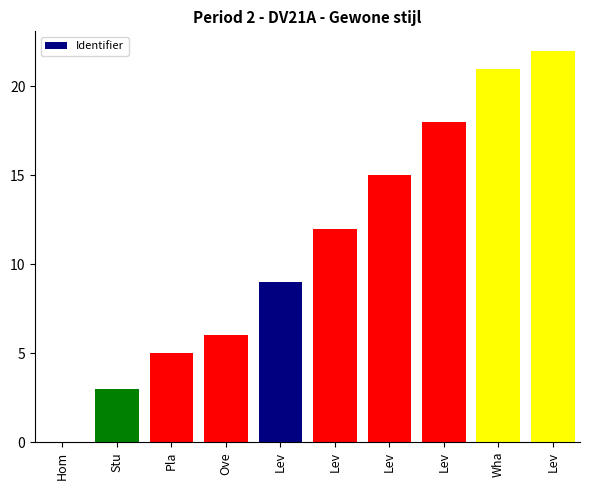

Reading right to left, what are all the values shown in this chart?

Lev=22	Wha=21	Lev=18	Lev=15	Lev=12	Lev=9	Ove=6	Pla=5	Stu=3	Hom=0